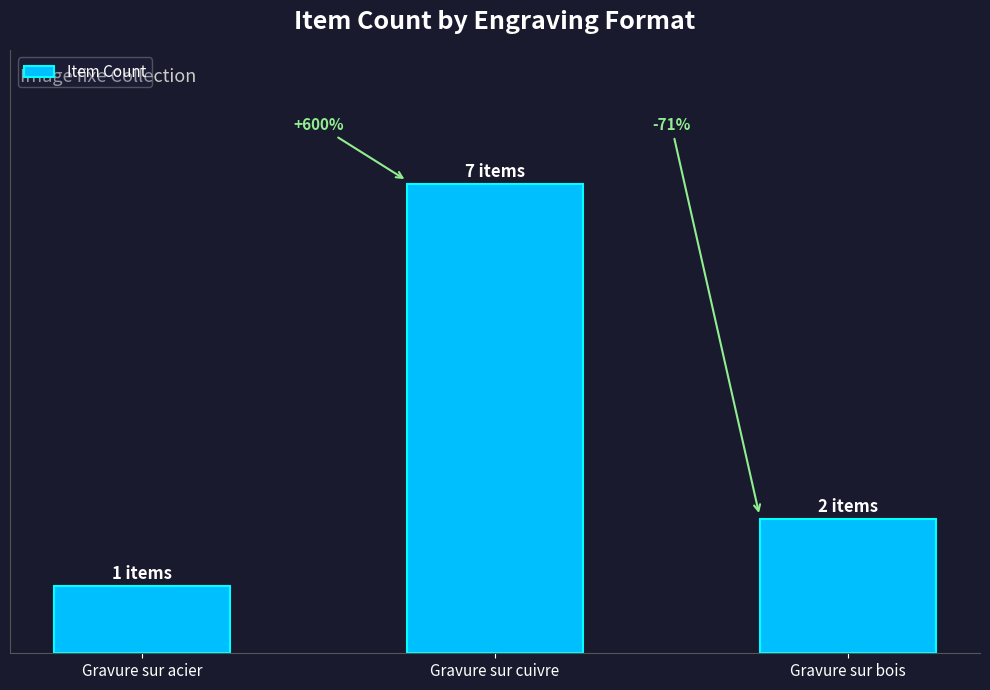

Where does the data first go above 2?

Gravure sur cuivre